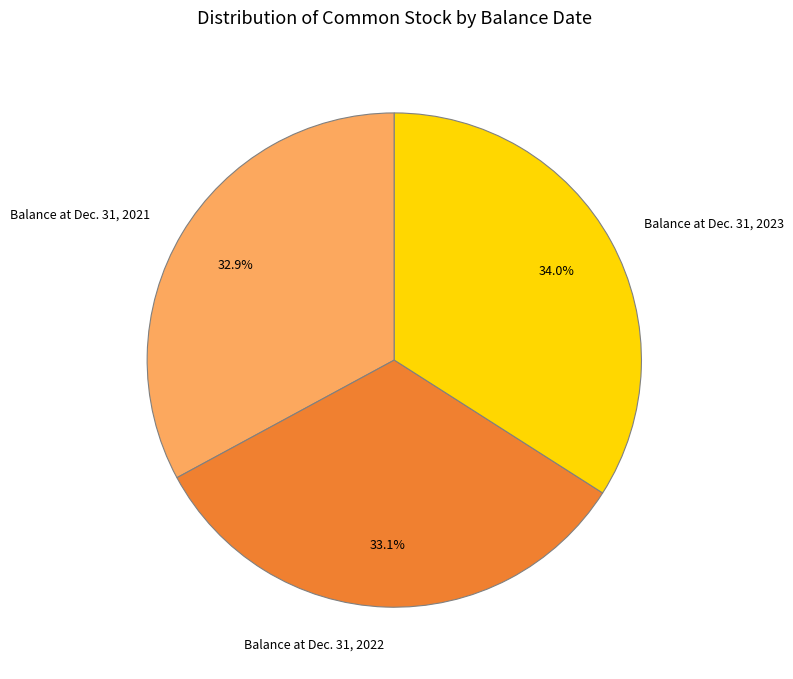

To the nearest percent, what is the difference between the Balance at Dec. 31, 2021 and Balance at Dec. 31, 2023 slice percentages?

1%